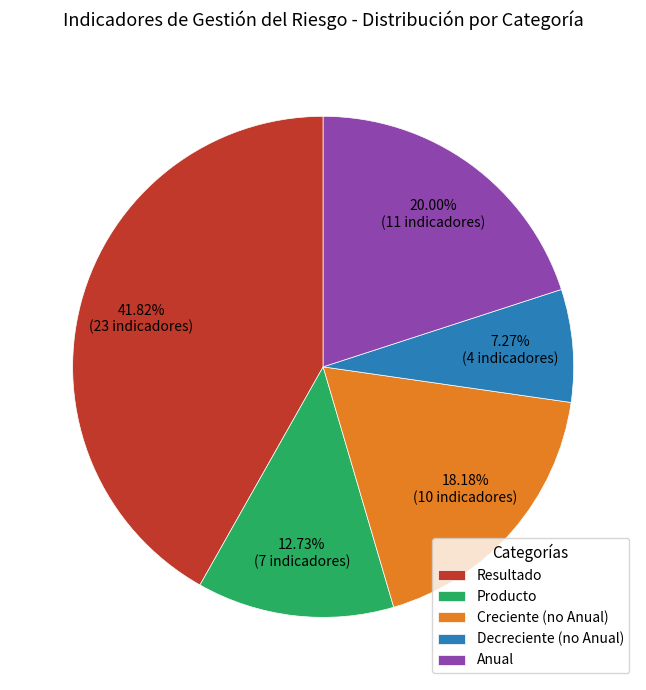

How many segments does this pie chart have?

5